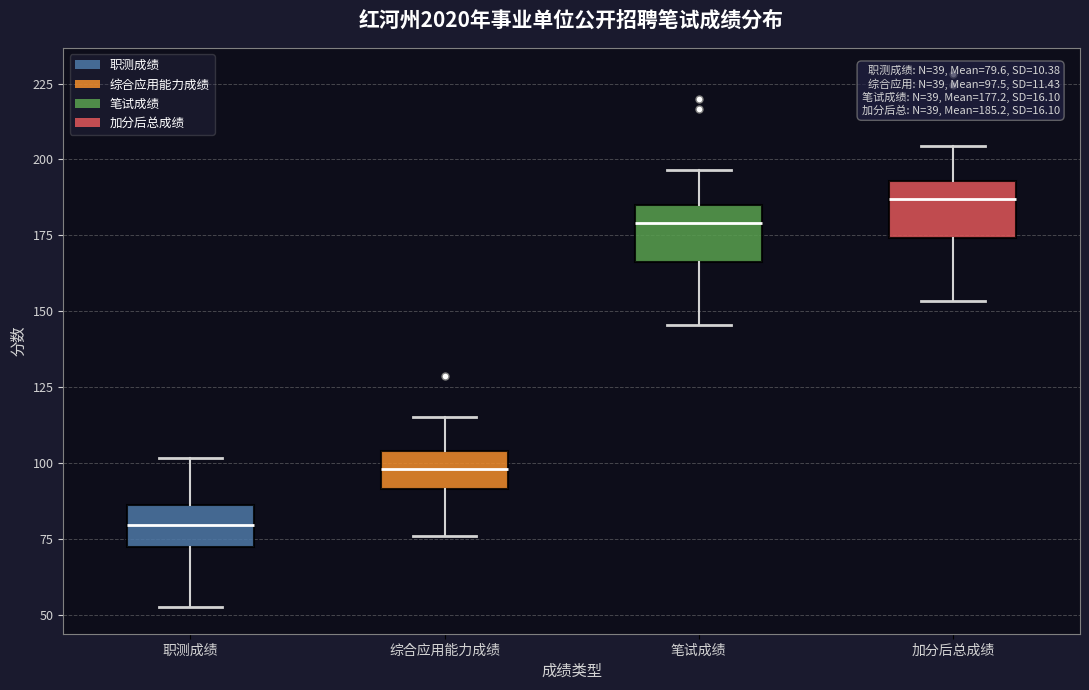

Which box has the highest median line?

加分后总成绩